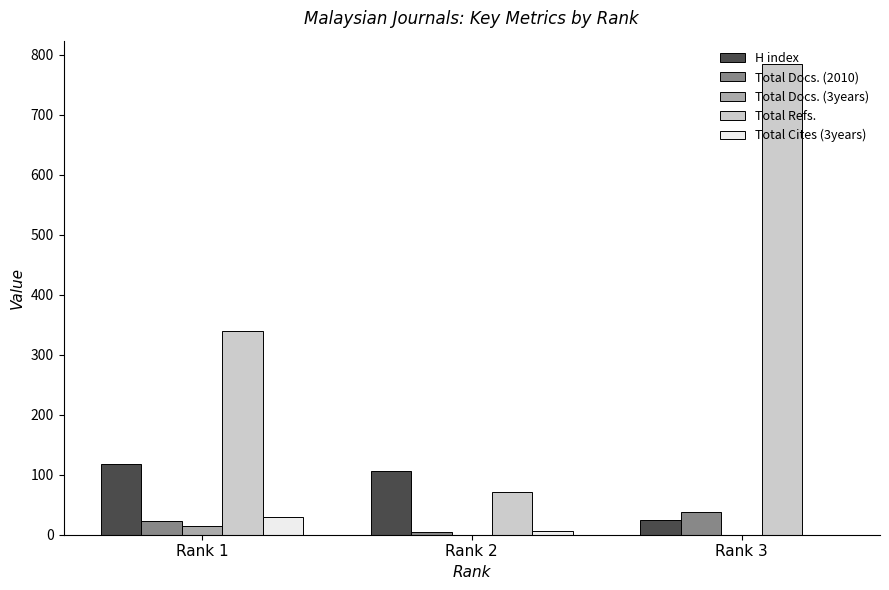

Reading left to right, list all the values displayed in this chart.

H index: 118	107	24
Total Docs. (2010): 23	4	38
Total Docs. (3years): 14	0	0
Total Refs.: 339	72	784
Total Cites (3years): 29	6	0